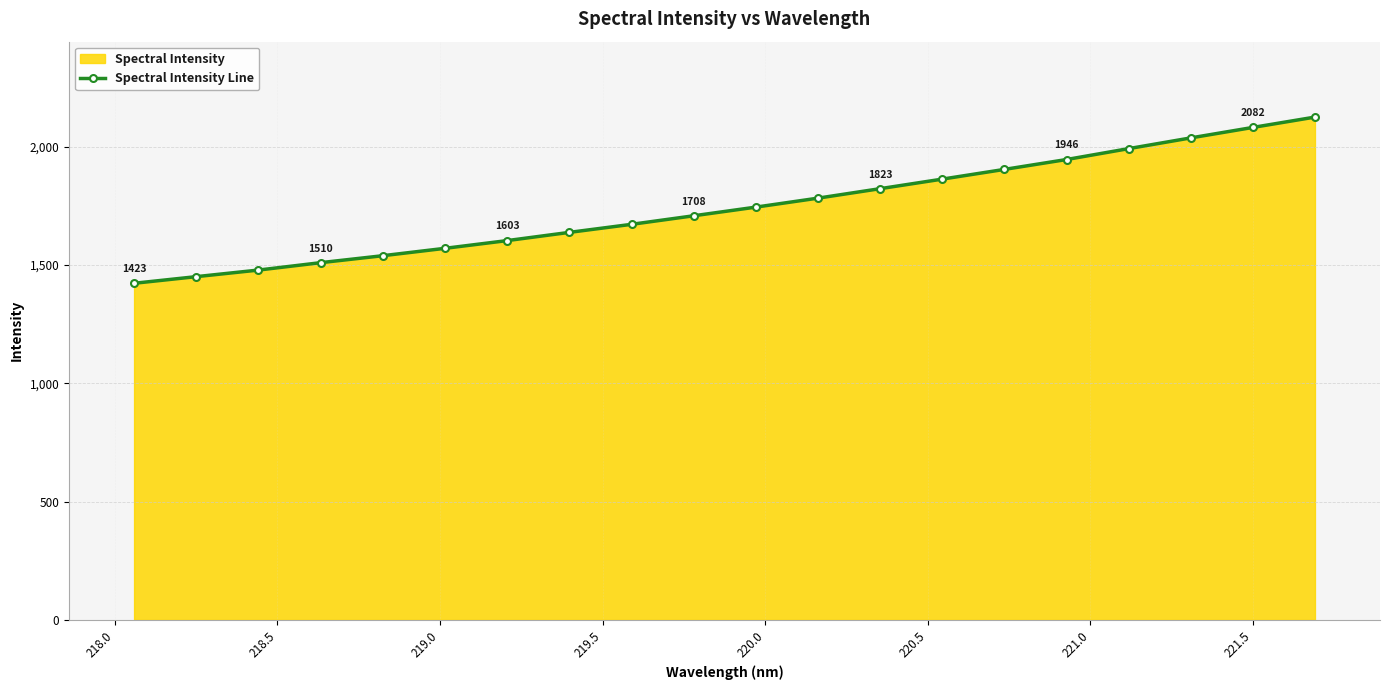

What is the sum of all values?

34897.2